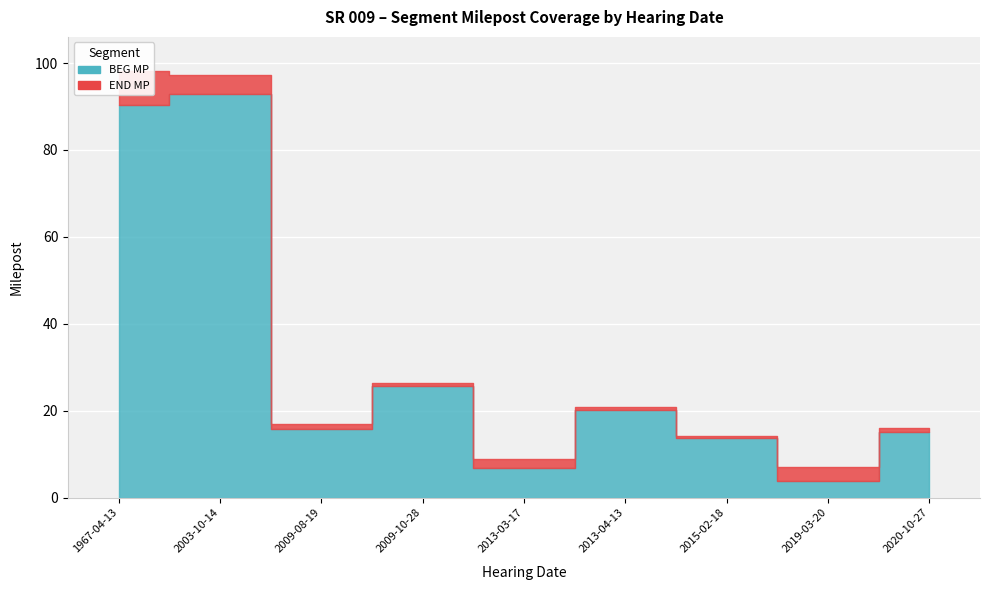

True or false: END MP and BEG MP intersect in this chart.

False